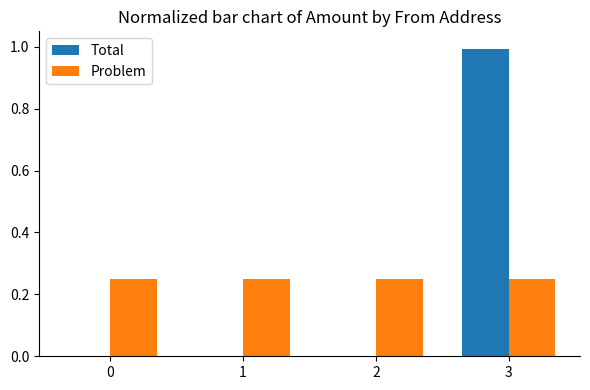

What are all the series names shown in the legend?

Total, Problem